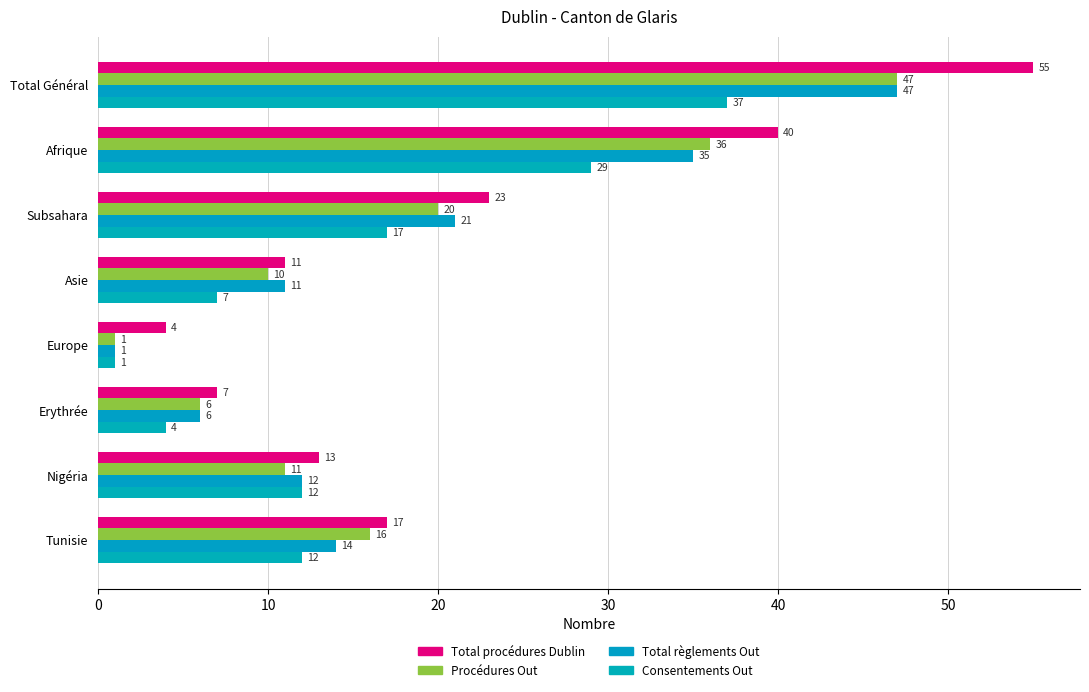

At how many categories does at least one series exceed 25?

2